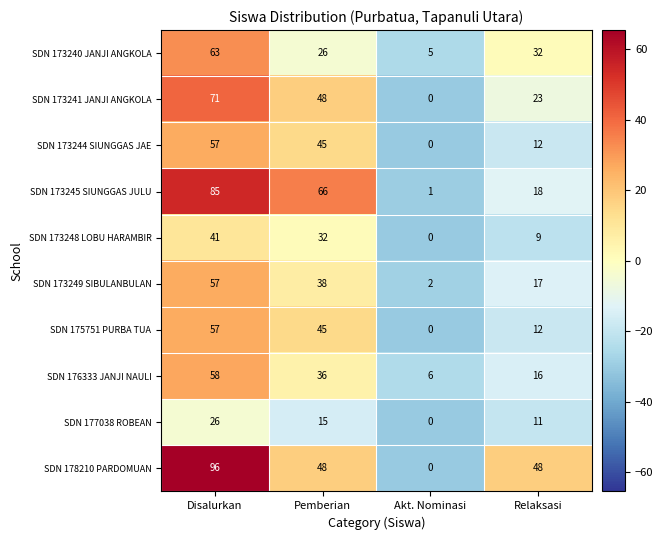

Rank the categories by SDN 175751 PURBA TUA value from highest to lowest.

Disalurkan, Pemberian, Relaksasi, Akt. Nominasi